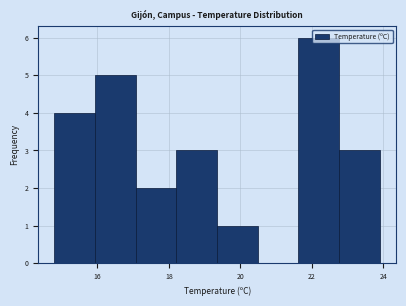

Reading left to right, list every bar in this chart as the range it spans on the x-axis followed by its height. Neither the bar edges nor the heights are printed on the chart, so give them approximately, as read against the axes.

14.8 to 16.0: 4
16.0 to 17.0: 5
17.0 to 18.2: 2
18.2 to 19.4: 3
19.4 to 20.4: 1
20.4 to 21.6: 0
21.6 to 22.8: 6
22.8 to 24.0: 3